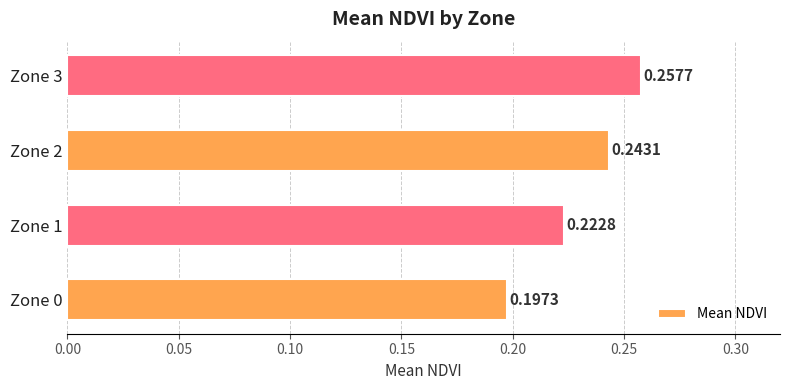

What is the sum of the values at Zone 0 and Zone 1?

0.4